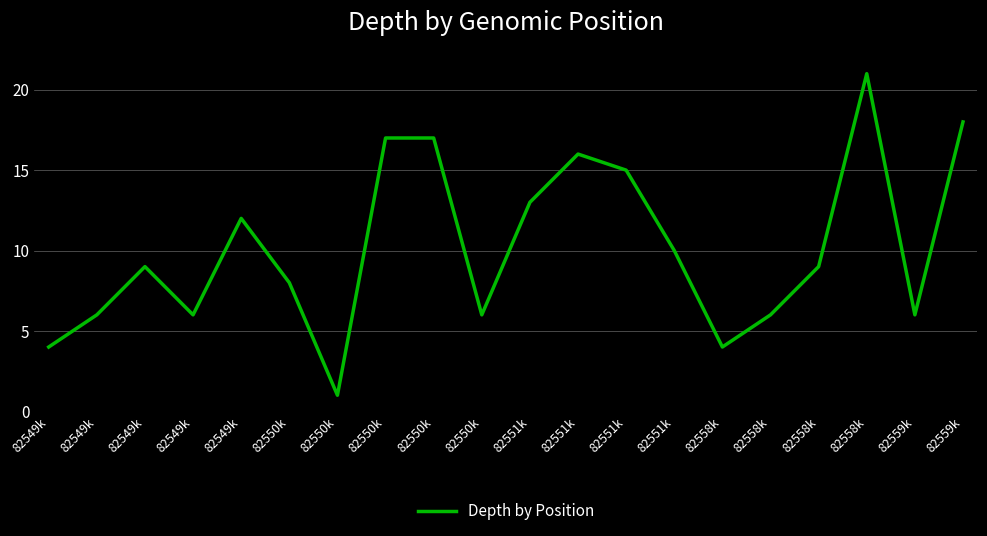

Reading left to right, what are all the values shown in this chart?

82549k=4	82549k=6	82549k=9	82549k=6	82549k=12	82550k=8	82550k=1	82550k=17	82550k=17	82550k=6	82551k=13	82551k=16	82551k=15	82551k=10	82558k=4	82558k=6	82558k=9	82558k=21	82559k=6	82559k=18